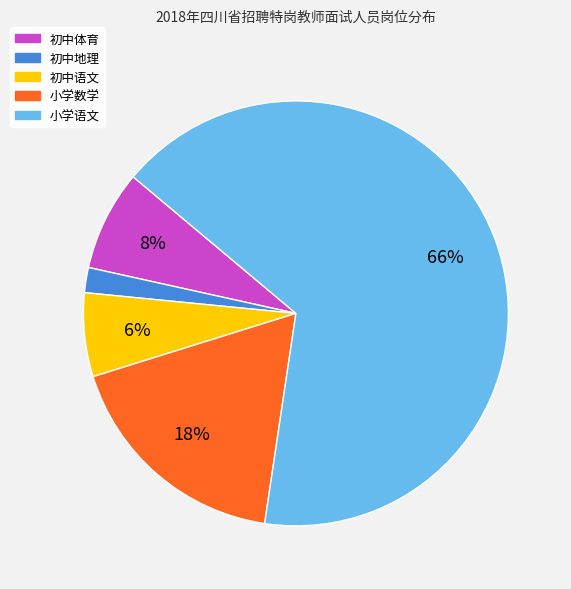

To the nearest percent, what portion does 小学数学 represent?

18%